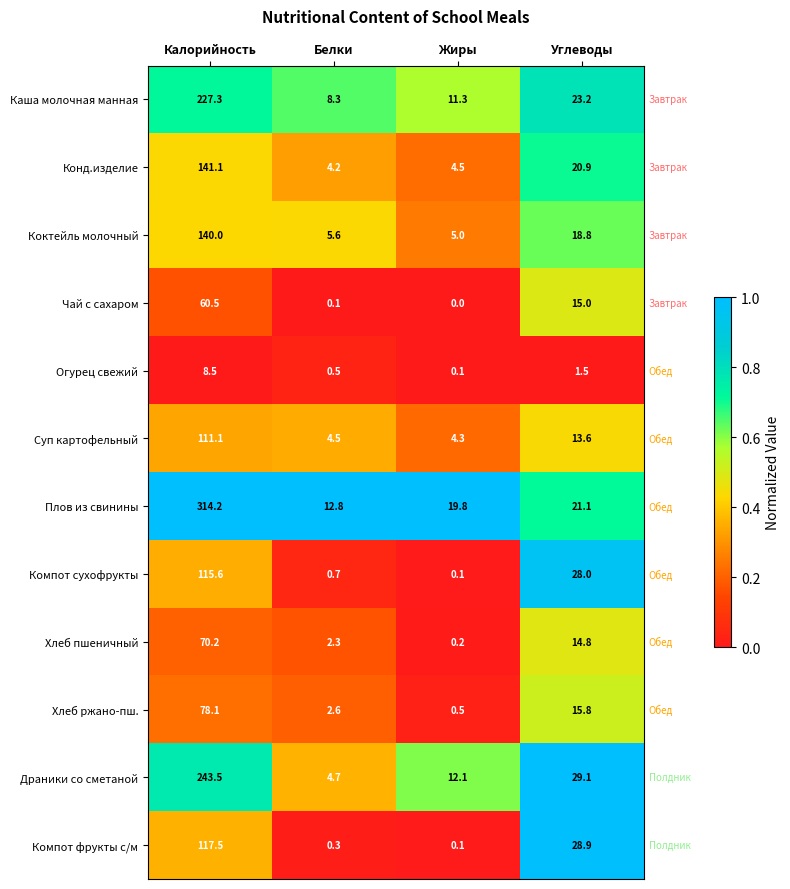

Which series has the largest total across all categories?

Плов из свинины